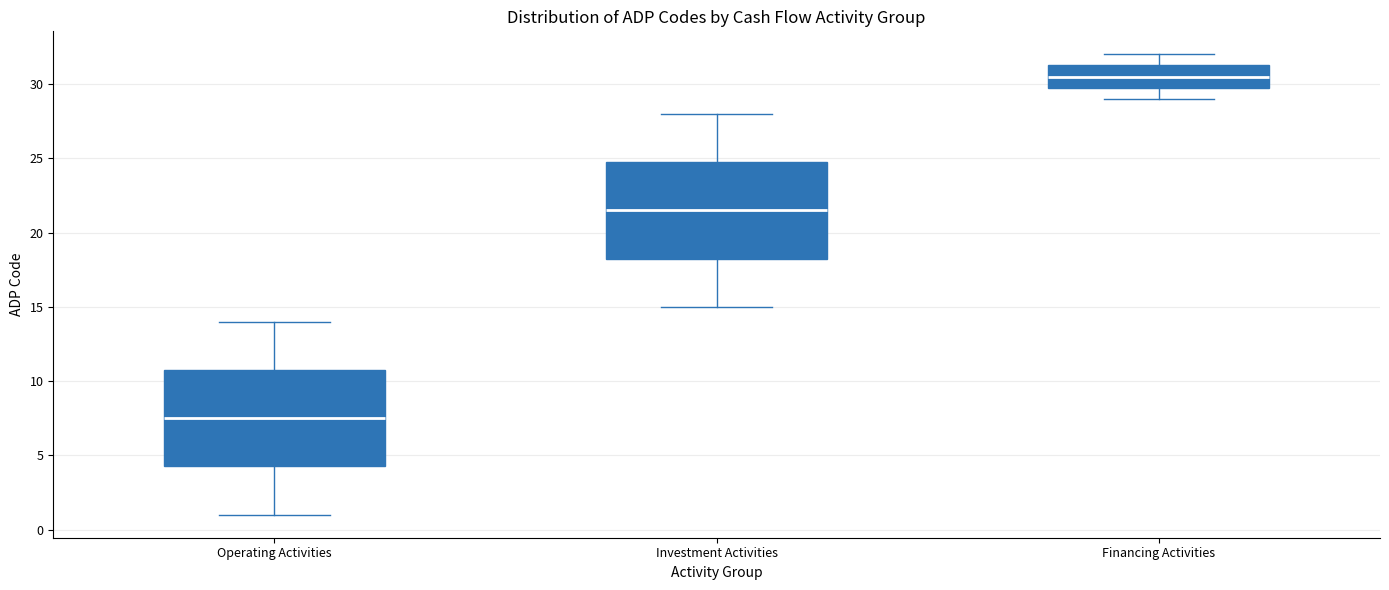

Where is the lower edge of the box for Financing Activities on the y-axis? The values are not printed on the chart, so give them approximately, as read against the axis.

30.0